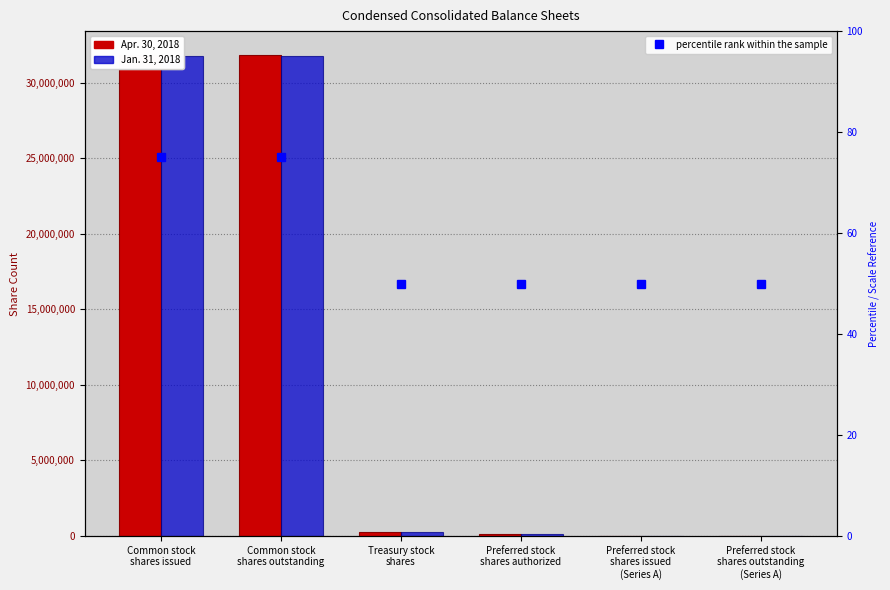

List the labels in order of Jan. 31, 2018 value, smallest first.

Preferred stock
shares issued
(Series A), Preferred stock
shares outstanding
(Series A), Preferred stock
shares authorized, Treasury stock
shares, Common stock
shares issued, Common stock
shares outstanding